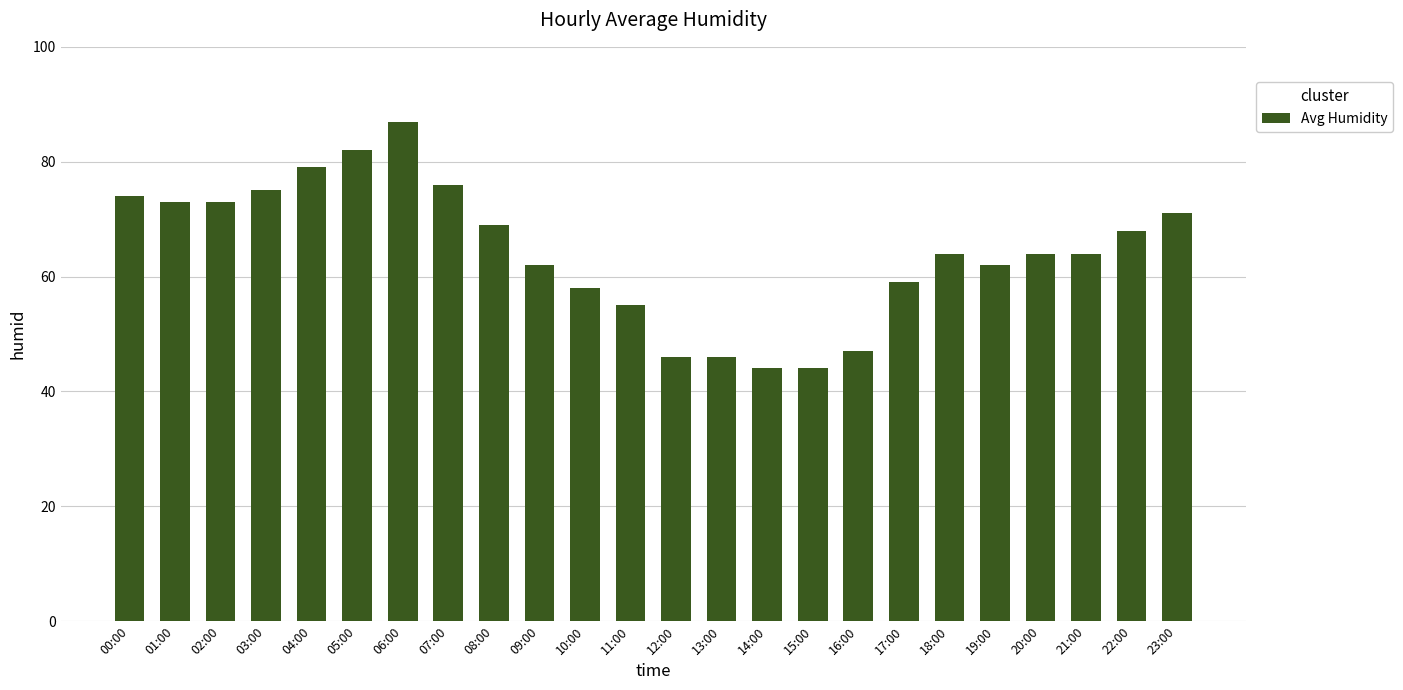

What is the average value?

64